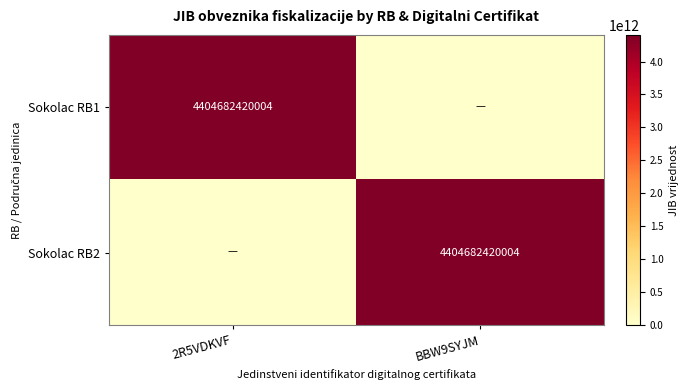

At how many categories does at least one series exceed 2239170448518?

2